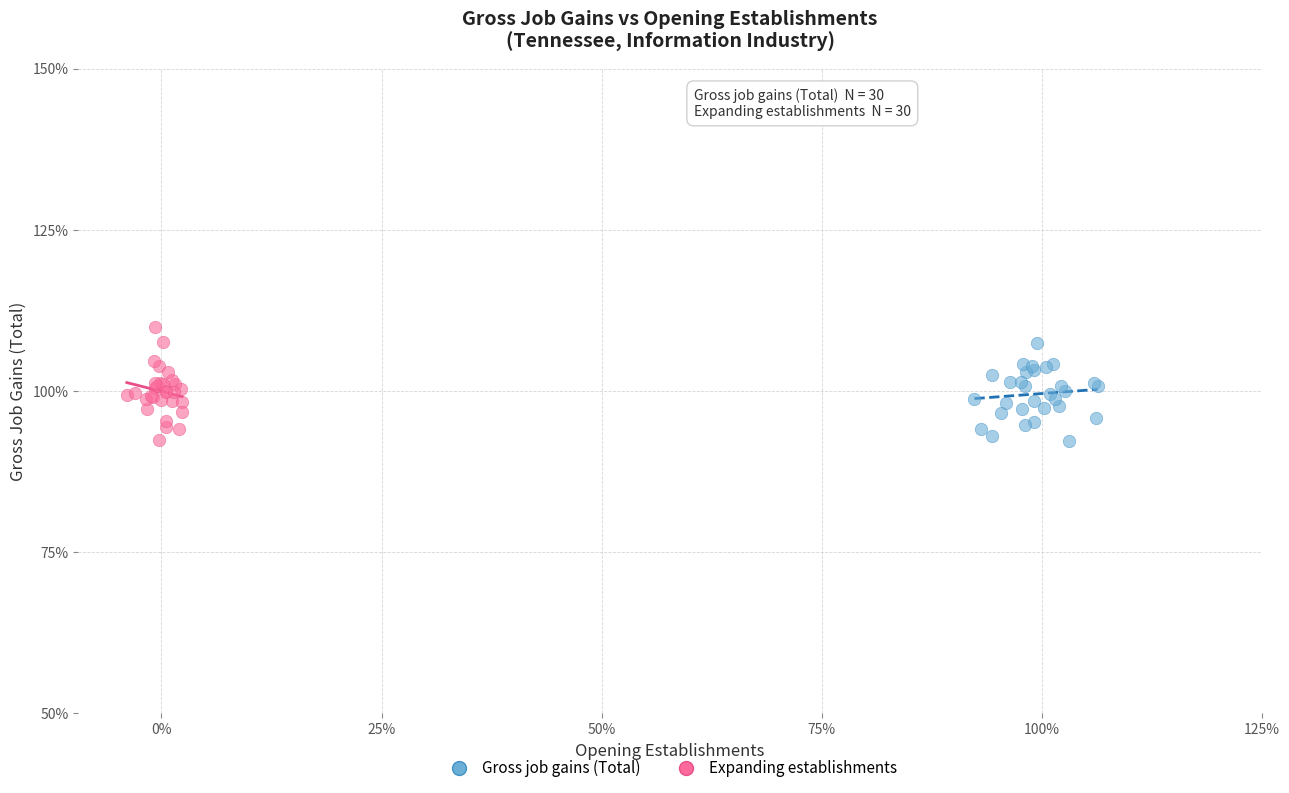

Which series contains the highest Y value?

Expanding establishments